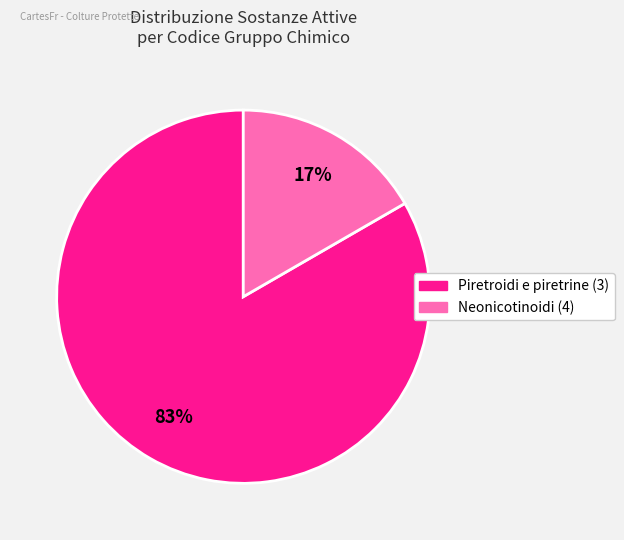

Is there any slice that represents more than half of the pie?

Yes